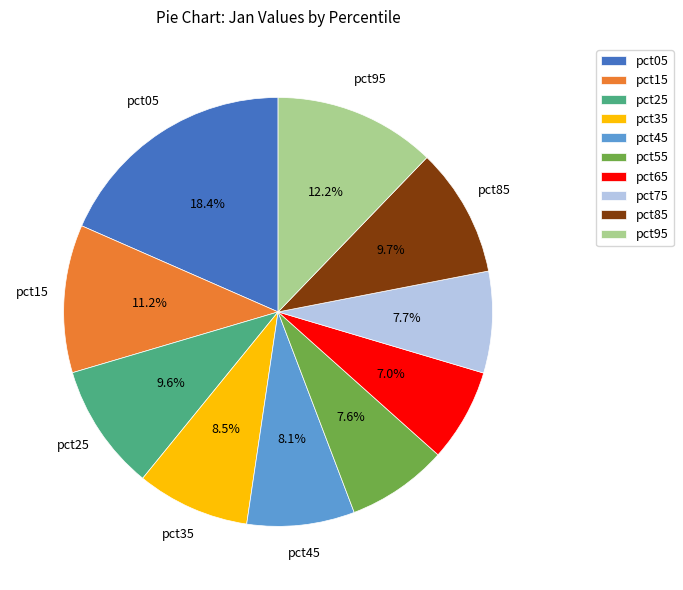

What is the smallest slice in the pie chart?

pct65